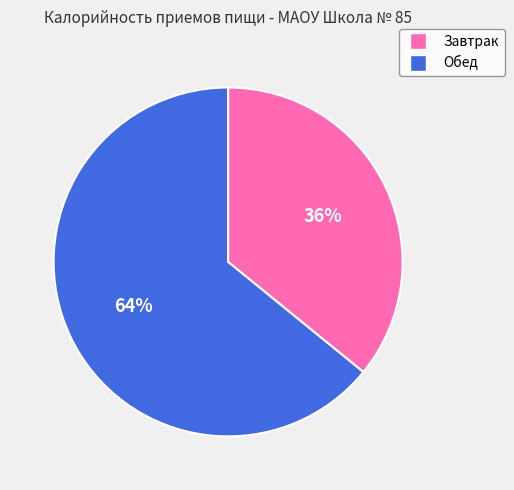

What is the ratio of the value at Завтрак to the value at Обед?

0.6